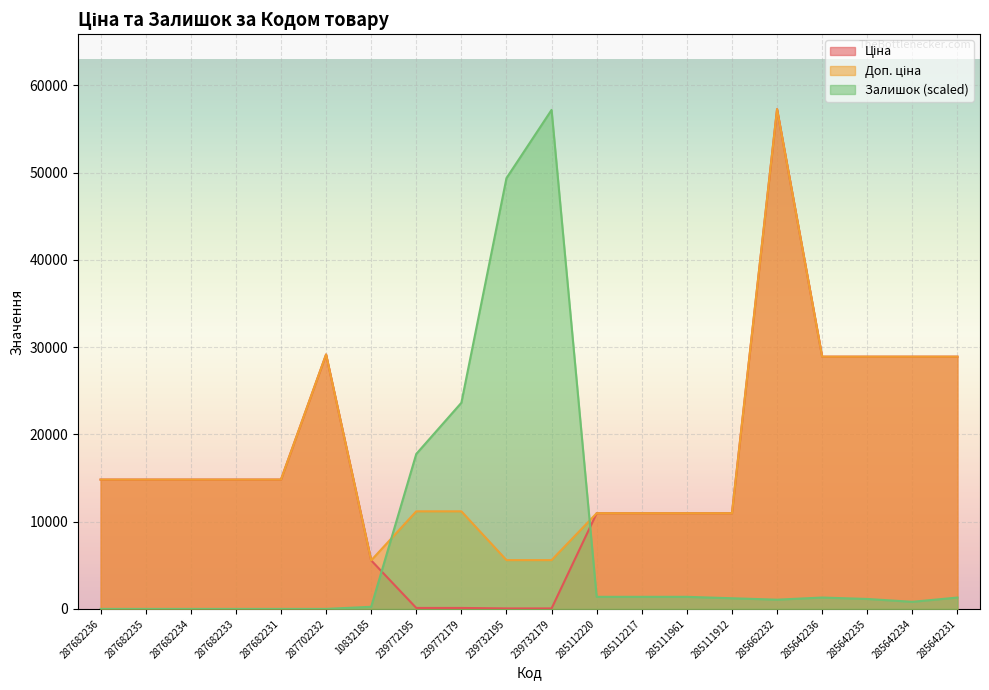

What is the value of the Доп. ціна point at the 6th from the left?

29152.3